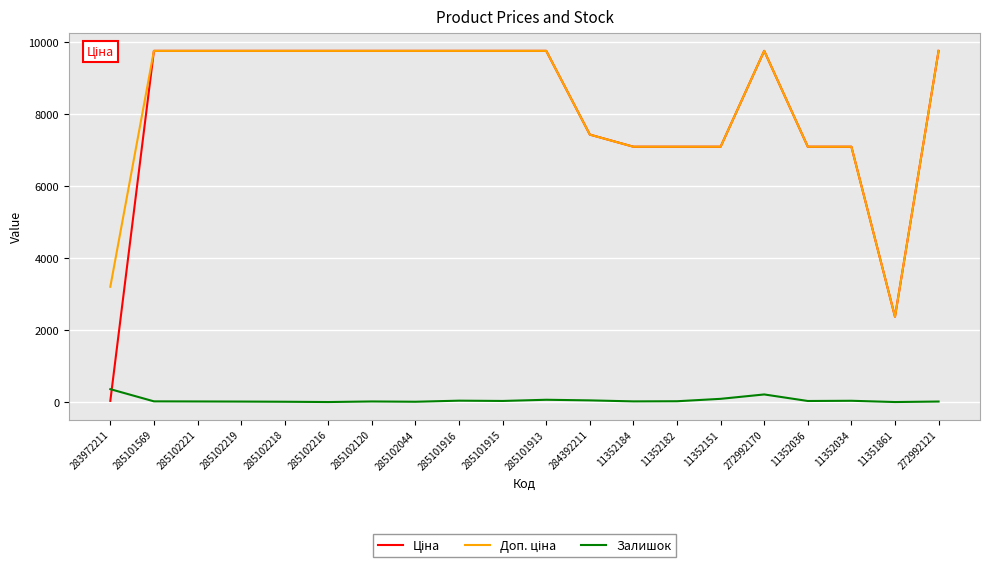

Where does the Залишок series first go above 22?

283972211